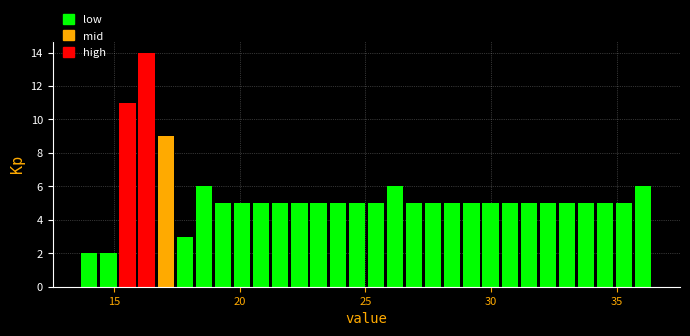

Around what value on the x-axis is the tallest bar? Give the approximate position of its centre, as read against the axis.

16.5